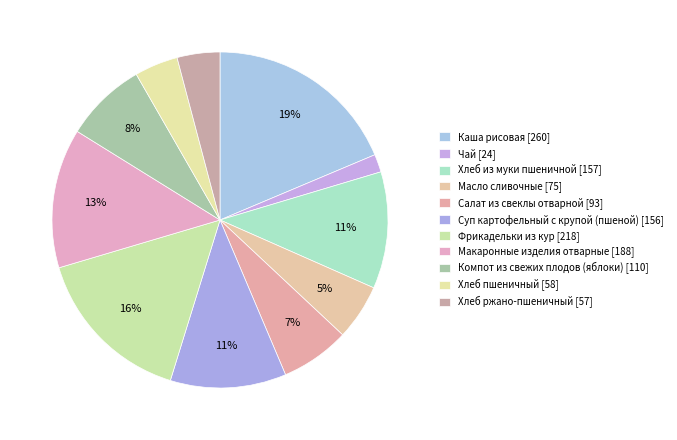

True or false: Масло сливочные accounts for 5% of the total.

True